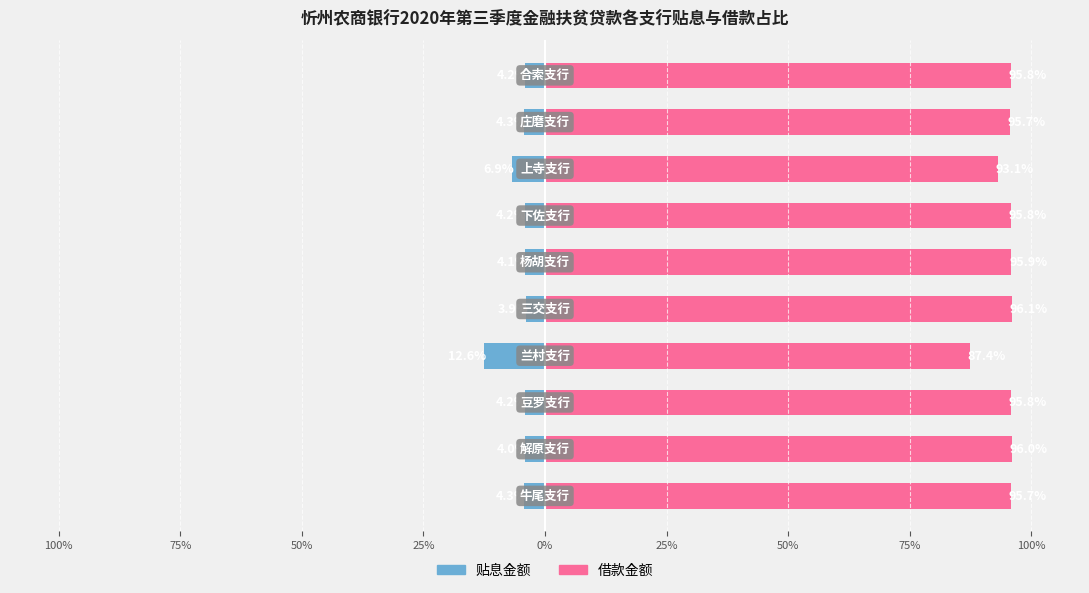

At how many categories does at least one series exceed 45?

10